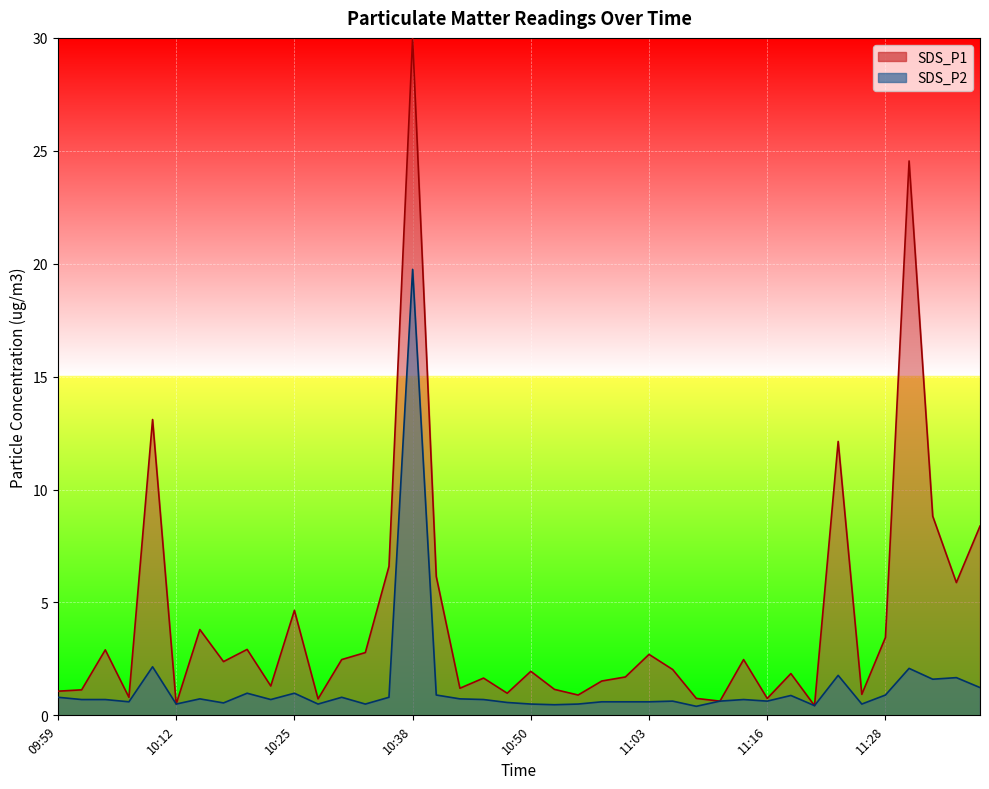

What is the maximum value shown in the chart?

19.8